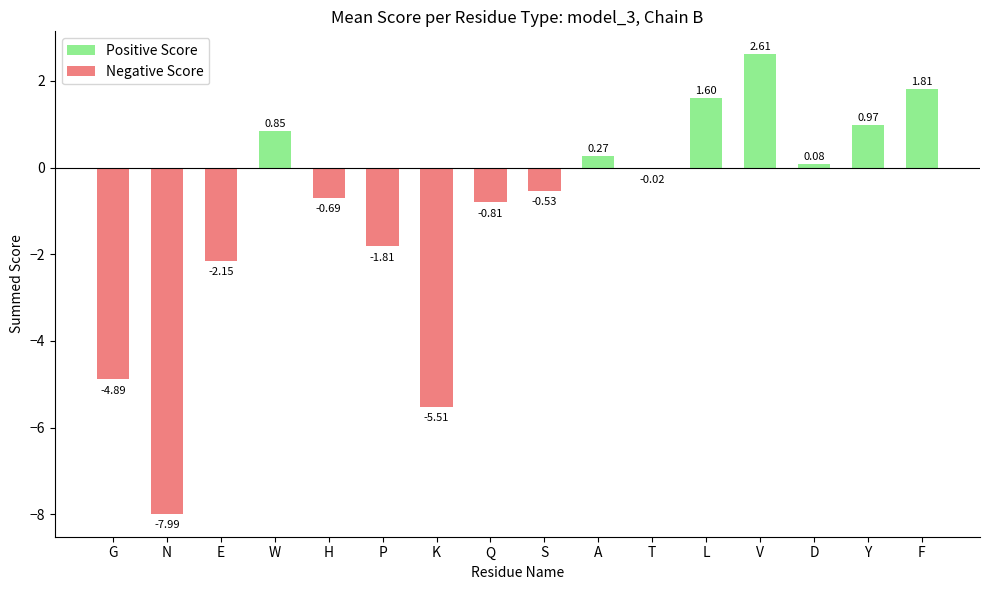

What is the sum of the values at D and H?

-0.6